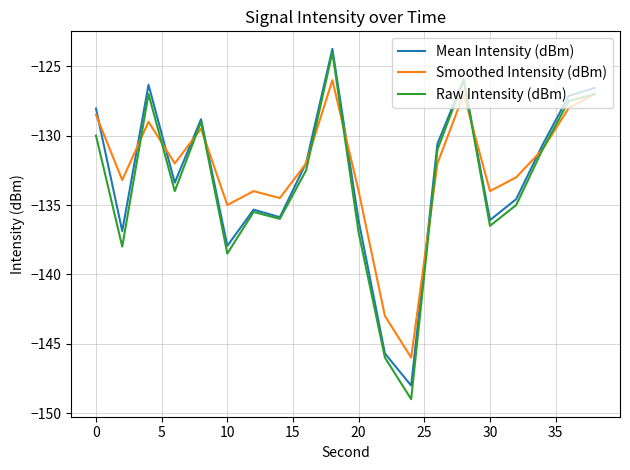

What is the maximum value shown in the chart?

-123.7